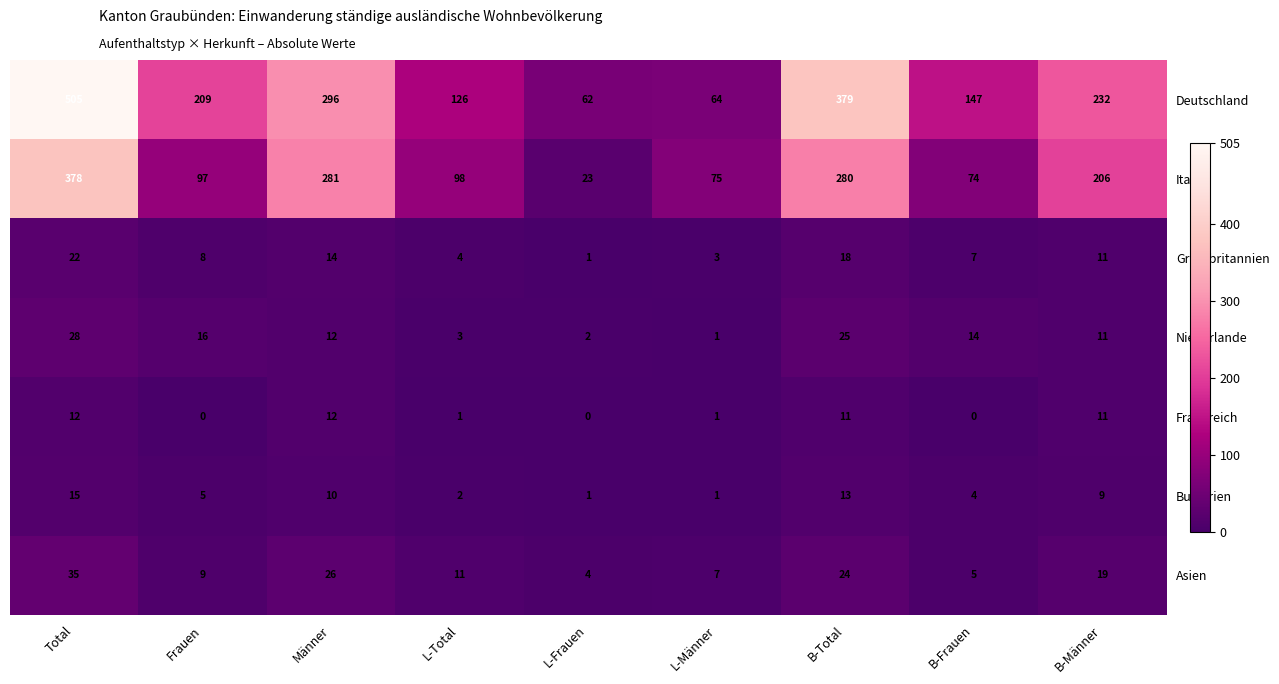

At how many categories does at least one series exceed 166?

5